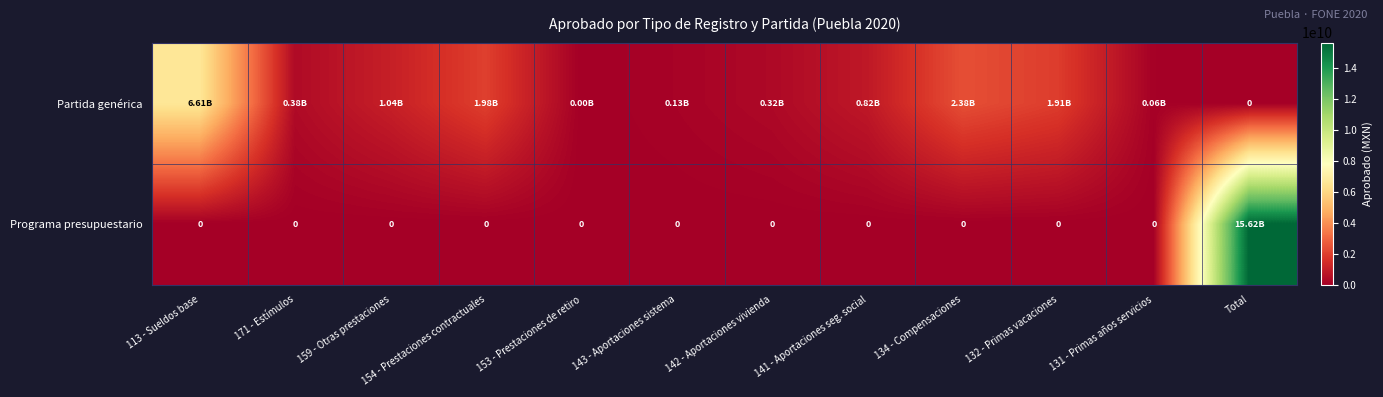

How many values in Programa presupuestario are above zero?

1